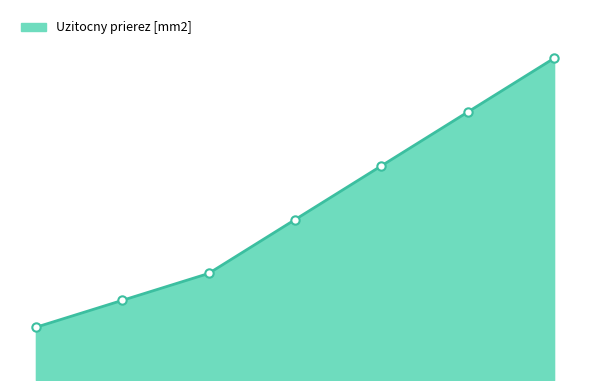

Is this an area chart (filled region under the line)?

Yes